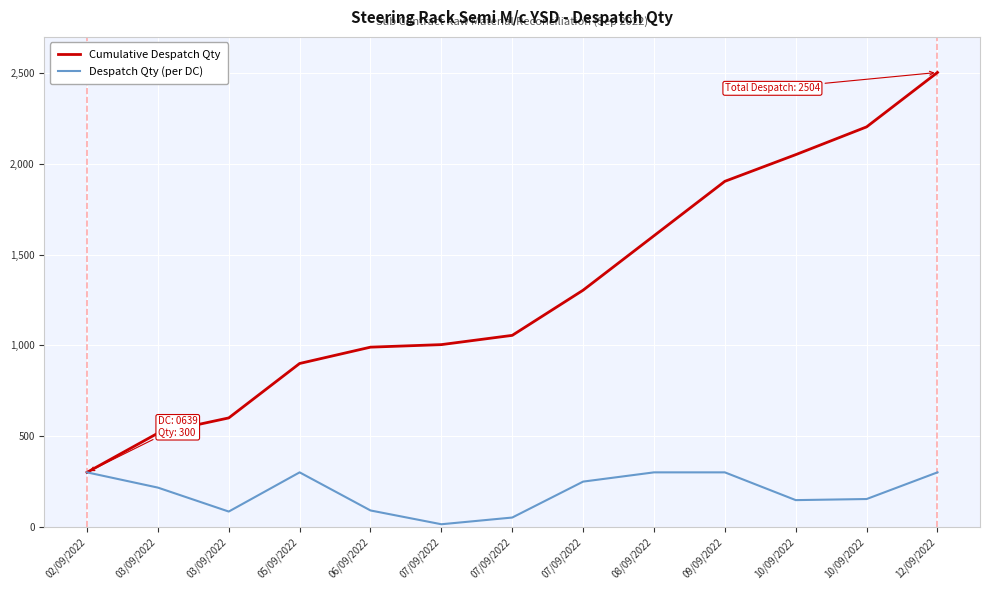

What value does the Cumulative Despatch Qty series have at 02/09/2022, to the nearest 50?

300